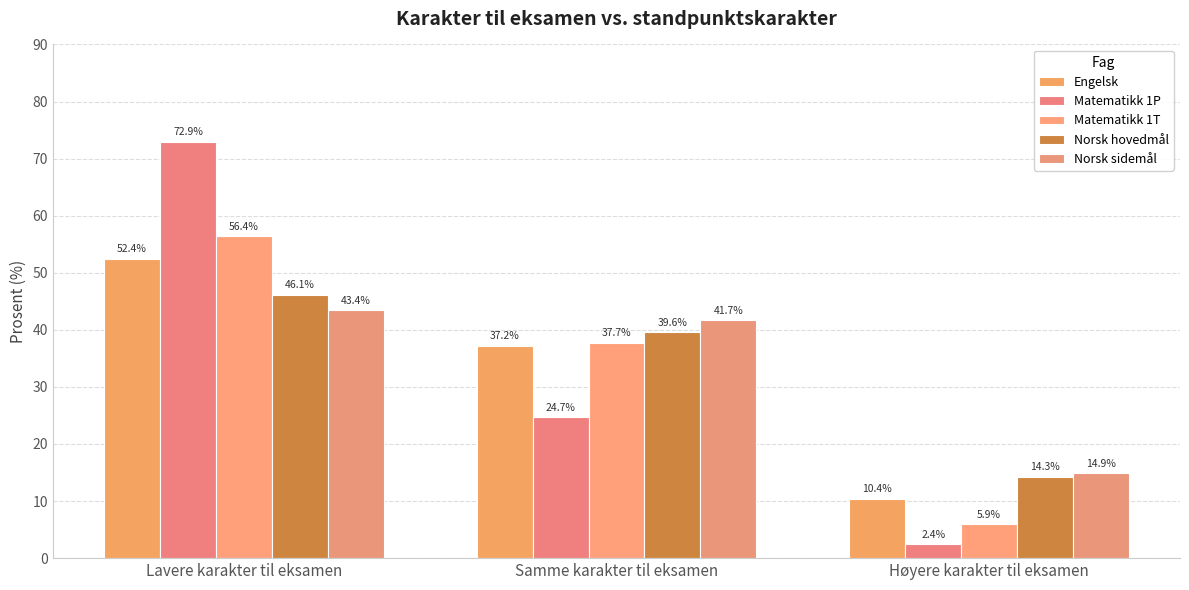

What is the label of the 2nd bar from the left?

Samme karakter til eksamen